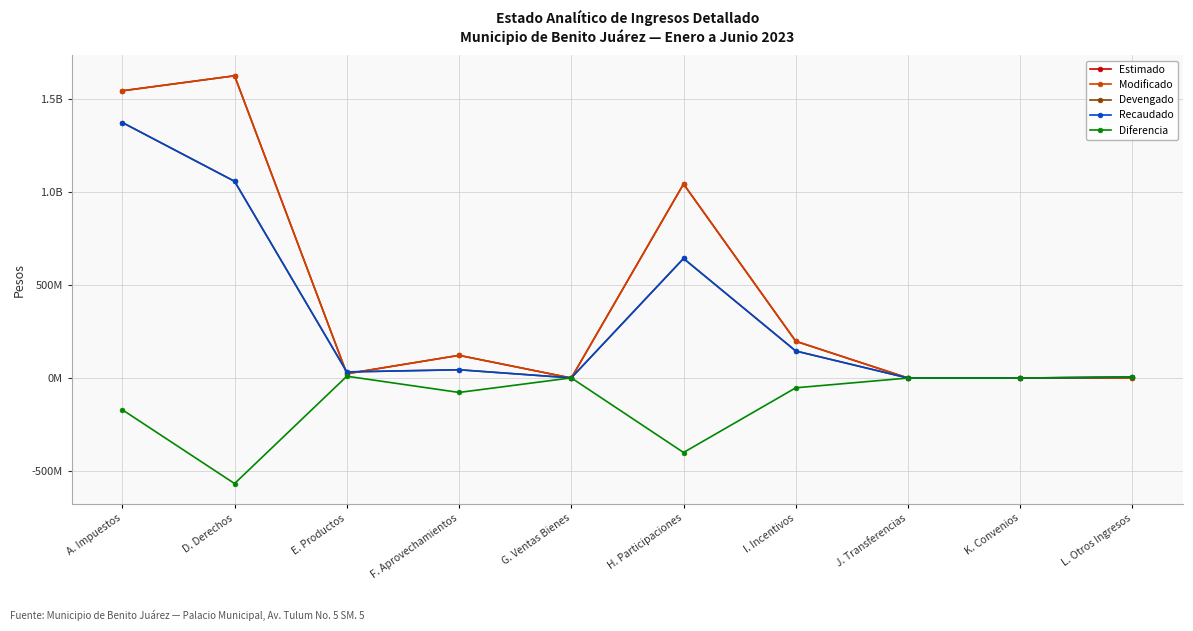

Which series changed the most between G. Ventas Bienes and H. Participaciones?

Estimado